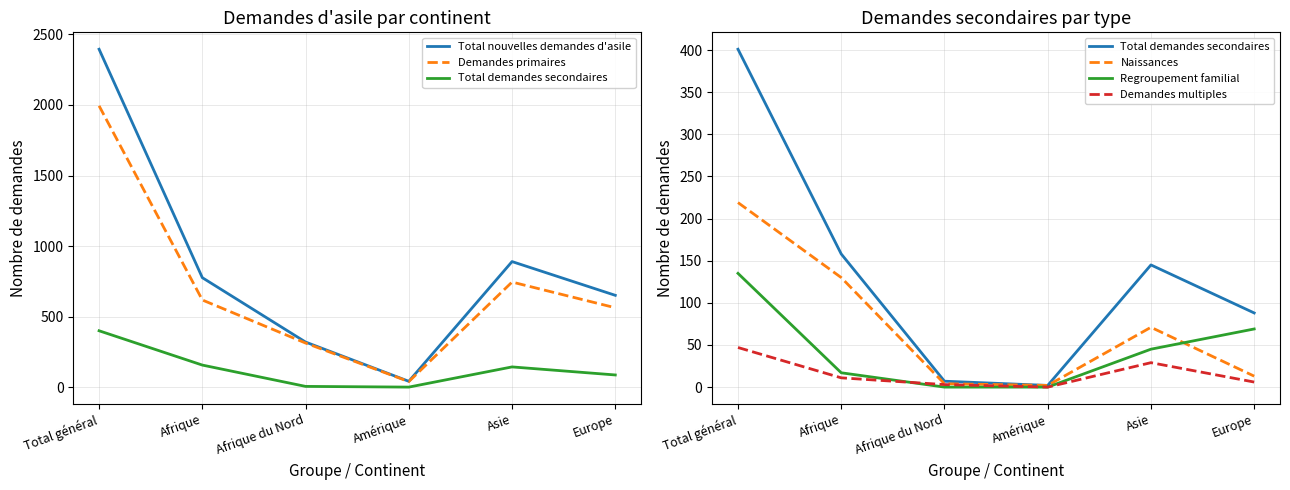

What is the maximum value shown in the chart?

2395